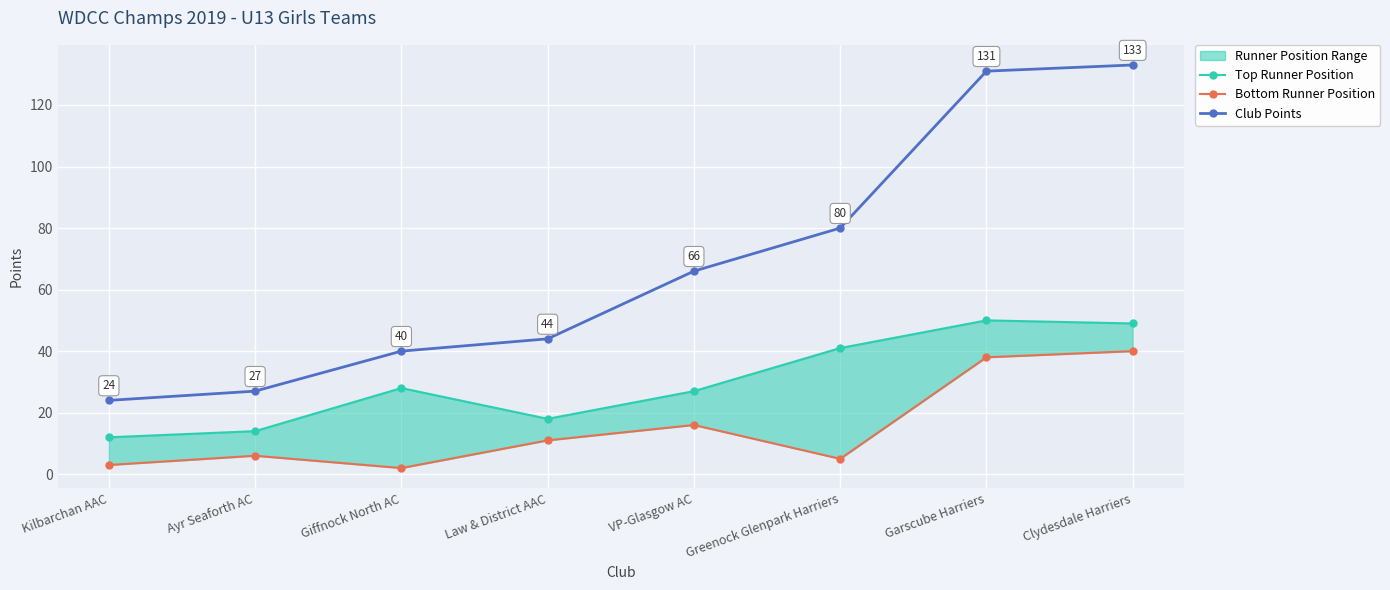

True or false: Bottom Runner Position and Club Points cross at least once.

False